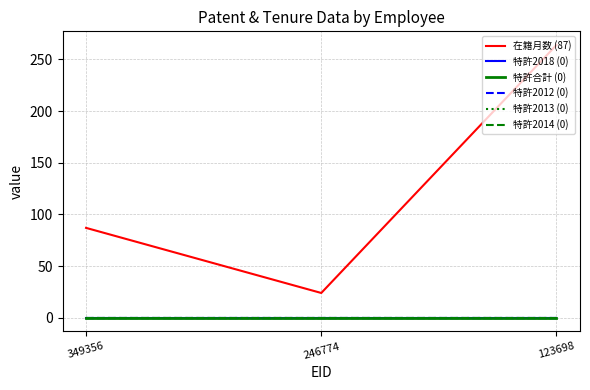

At 349356, list the series in order from smallest to largest.

特許2018 (0), 特許合計 (0), 特許2012 (0), 特許2013 (0), 特許2014 (0), 在籍月数 (87)